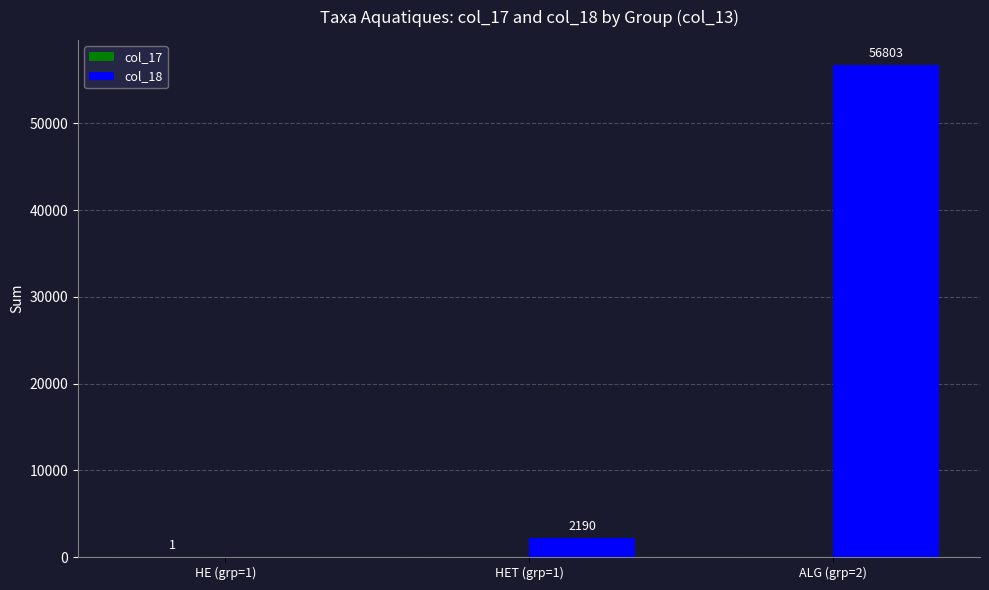

How many values in col_18 are above zero?

2